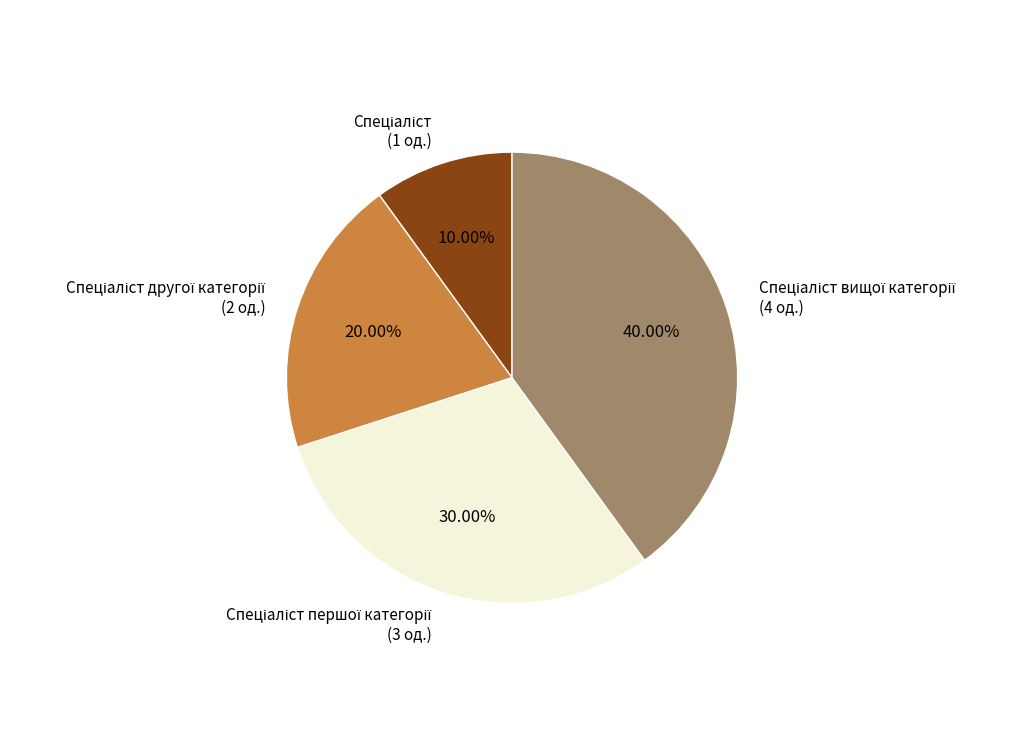

Count the number of slices in the pie.

4